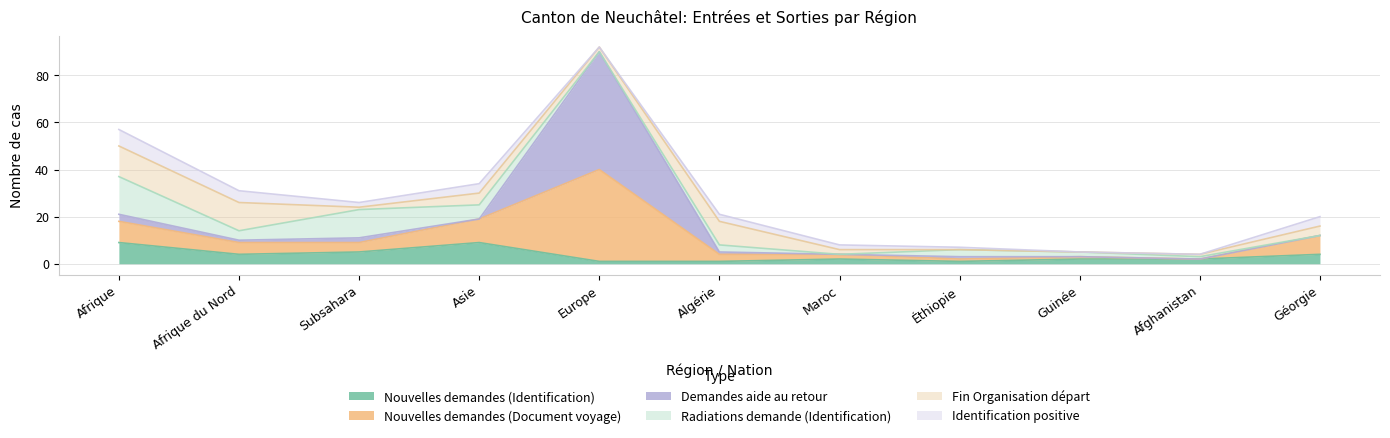

Rank the series at Éthiopie from highest to lowest value.

Radiations demande (Identification), Nouvelles demandes (Identification), Nouvelles demandes (Document voyage), Demandes aide au retour, Identification positive, Fin Organisation départ